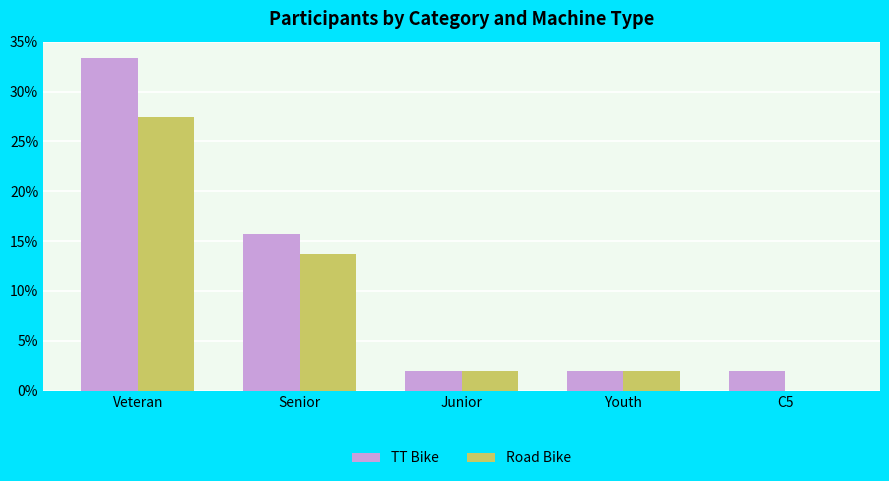

True or false: Road Bike has a value of 2.0 at Youth.

True